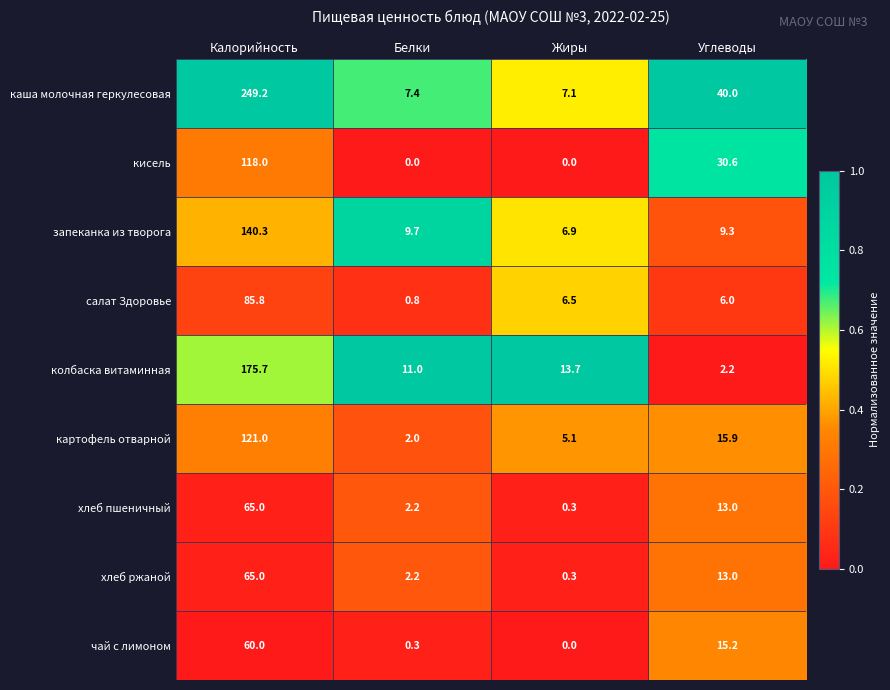

The value of хлеб пшеничный at Углеводы is 4.1. True or false?

False